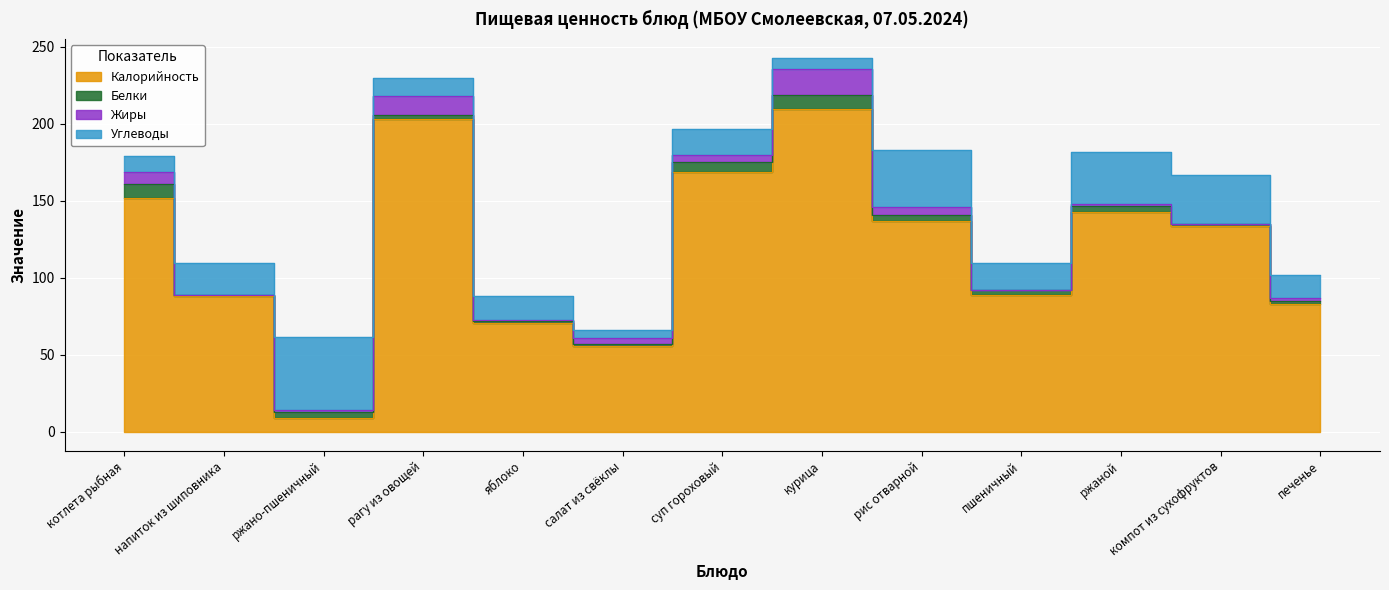

How many lines are shown in the chart?

4